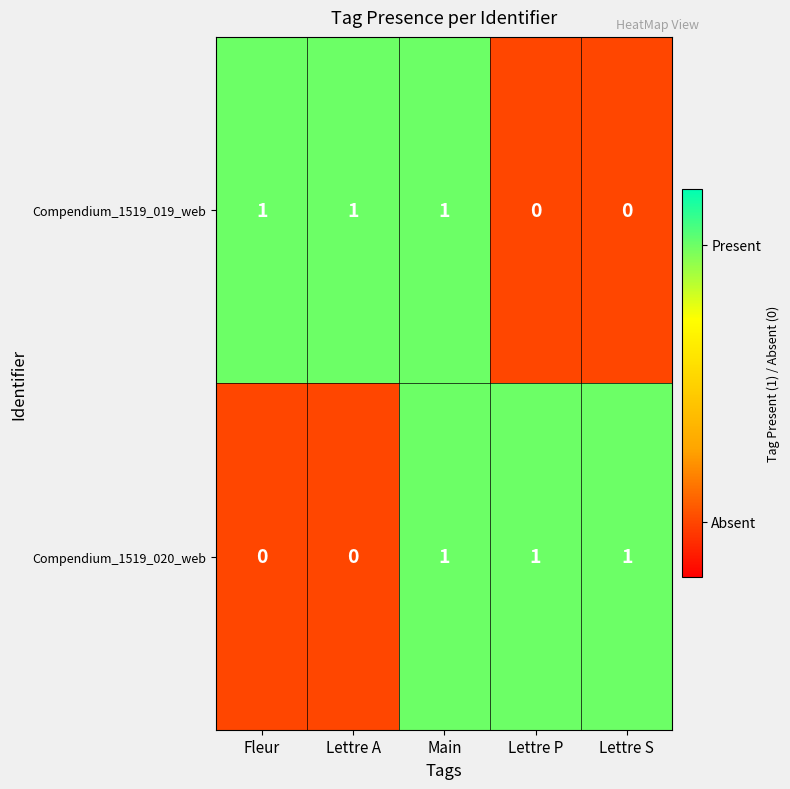

Reading left to right, list all the values displayed in this chart.

Compendium_1519_019_web: 1	1	1	0	0
Compendium_1519_020_web: 0	0	1	1	1